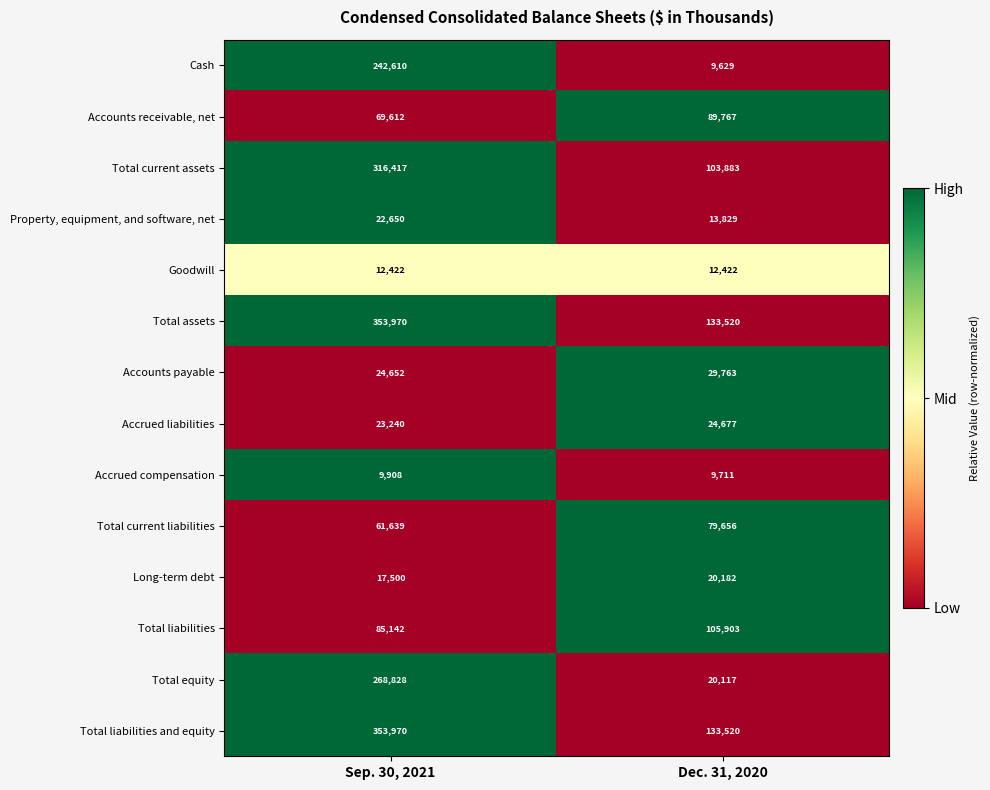

The Total assets series shows 176652 at Dec. 31, 2020. True or false?

False